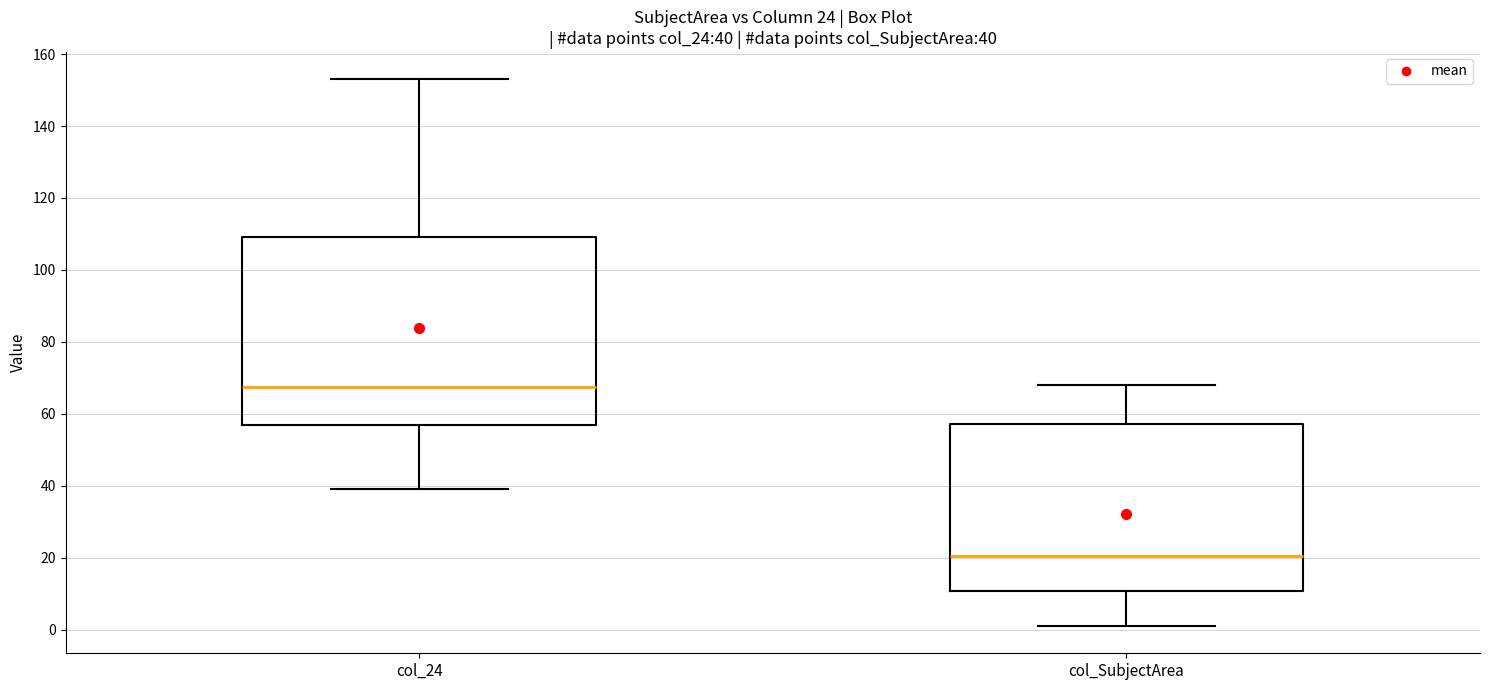

Which box is the tallest, from its lower edge to its upper edge?

col_24